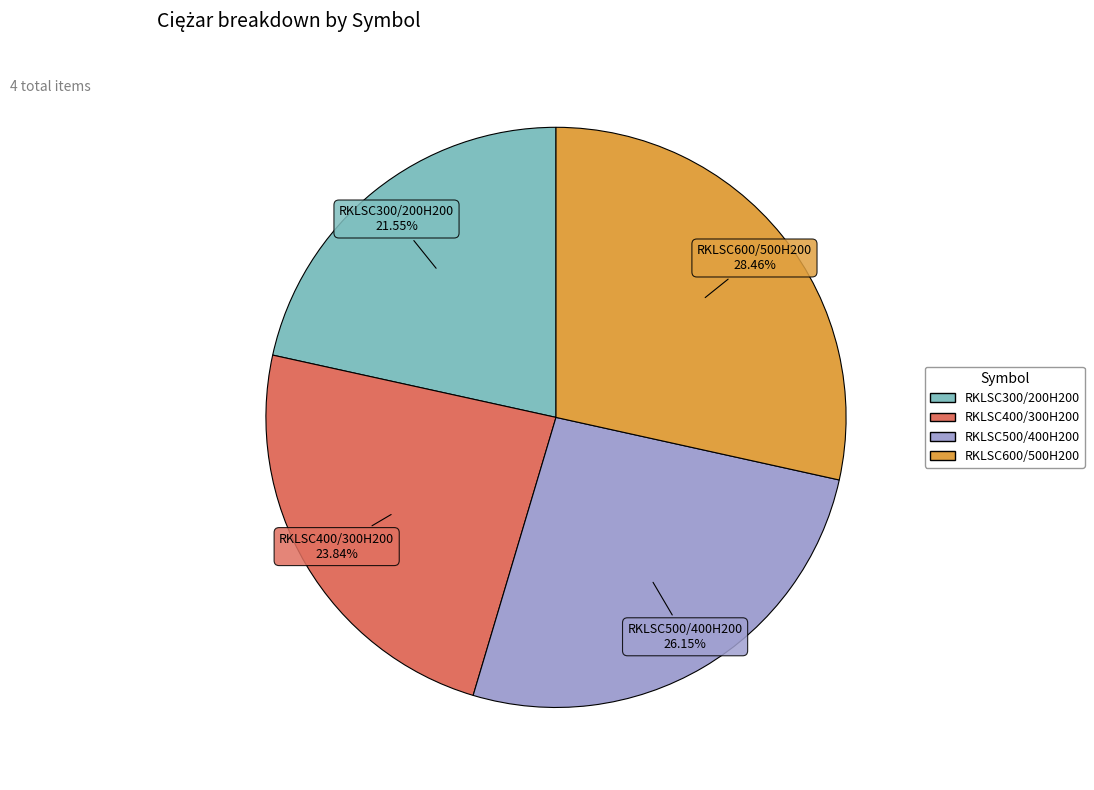

What is the ratio of the value at RKLSC400/300H200 to the value at RKLSC500/400H200?

0.9